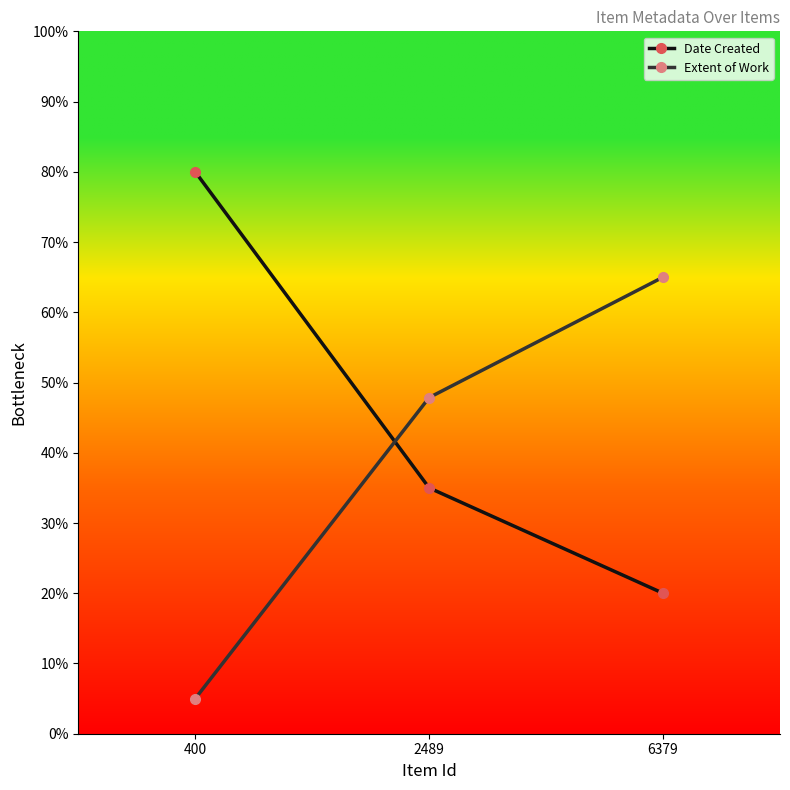

Reading left to right, transcribe all the data shown in this chart.

Date Created: 400=80.0	2489=35.0	6379=20.0
Extent of Work: 400=5.0	2489=47.9	6379=65.0